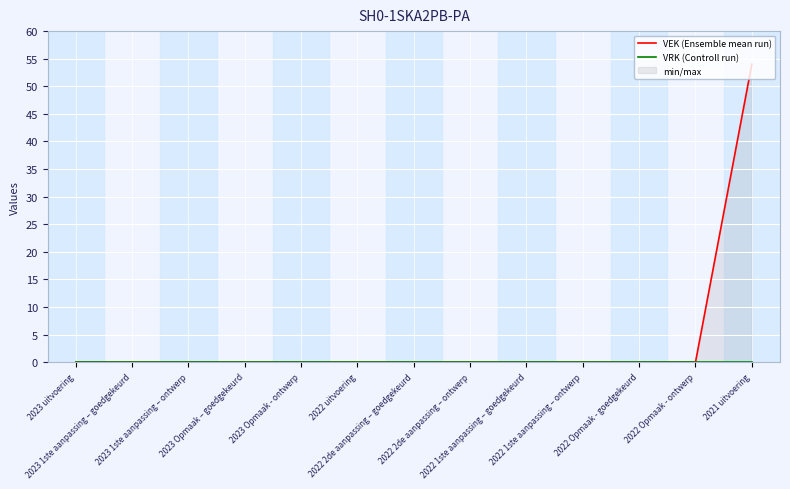

How many categories are shown in the chart?

13